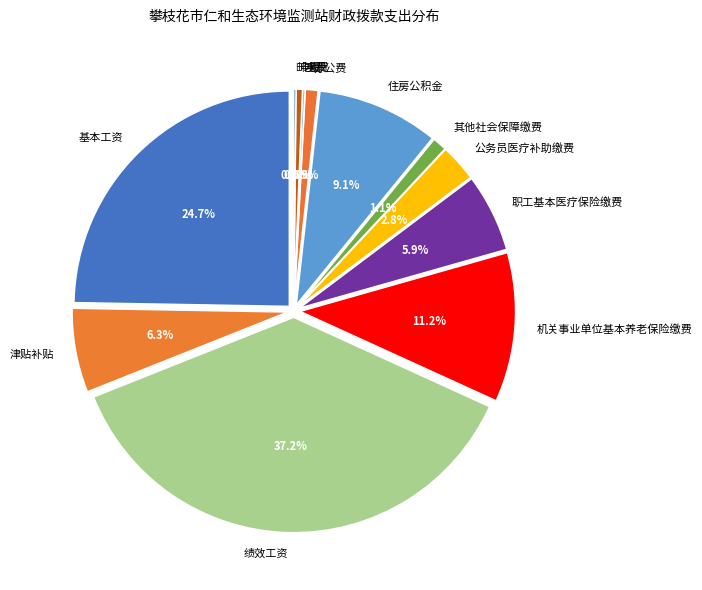

What is the ratio of the value at 机关事业单位基本养老保险缴费 to the value at 职工基本医疗保险缴费?

1.9